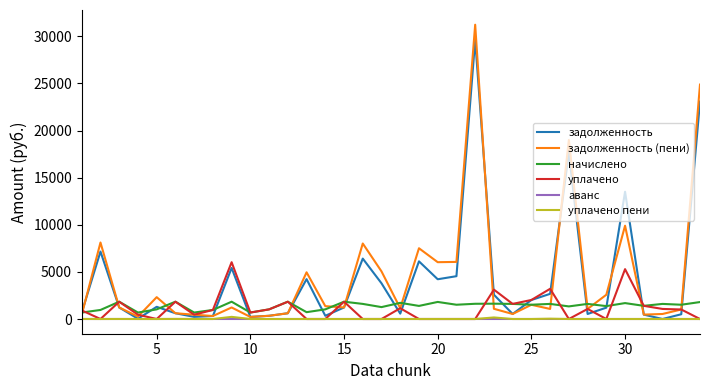

Which series has the widest spread of values?

задолженность (пени)